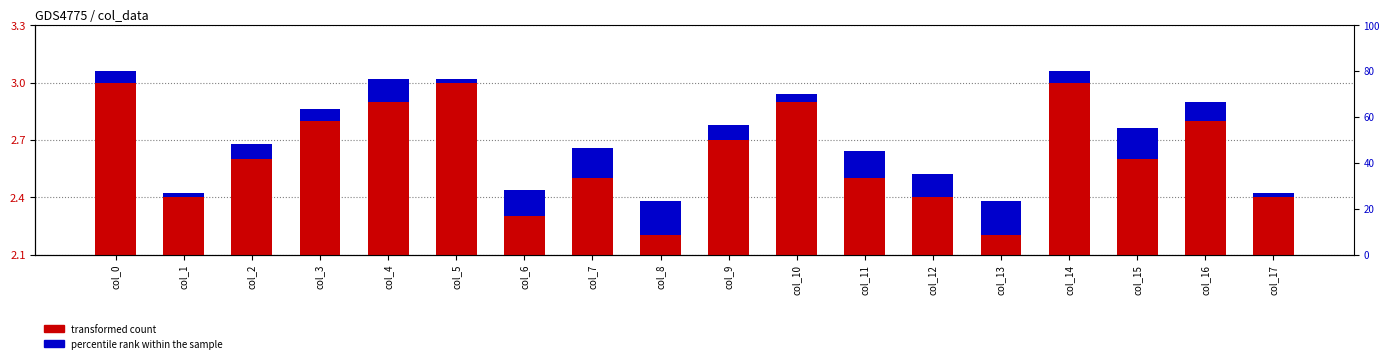

At col_2, list the series in order from largest to smallest.

transformed count, percentile rank within the sample